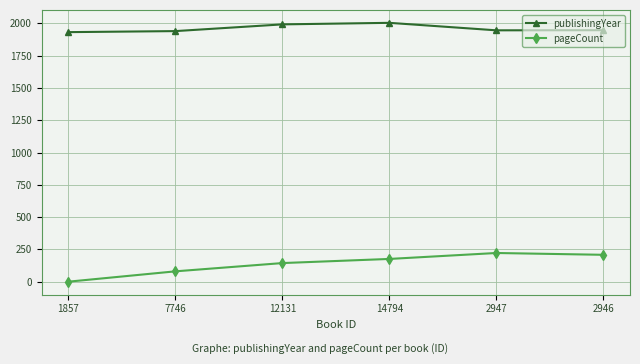

Where does the publishingYear series first go above 1947?

12131